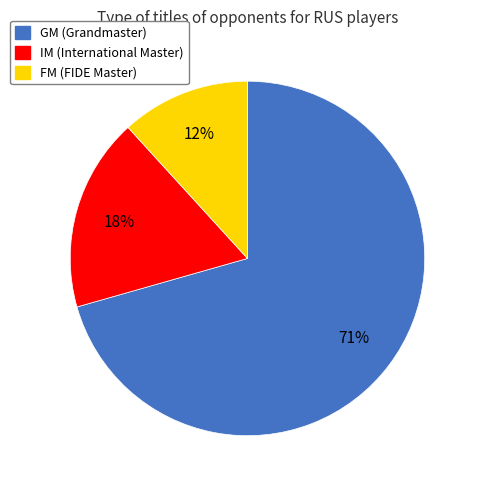

How many slices are in this pie chart?

3